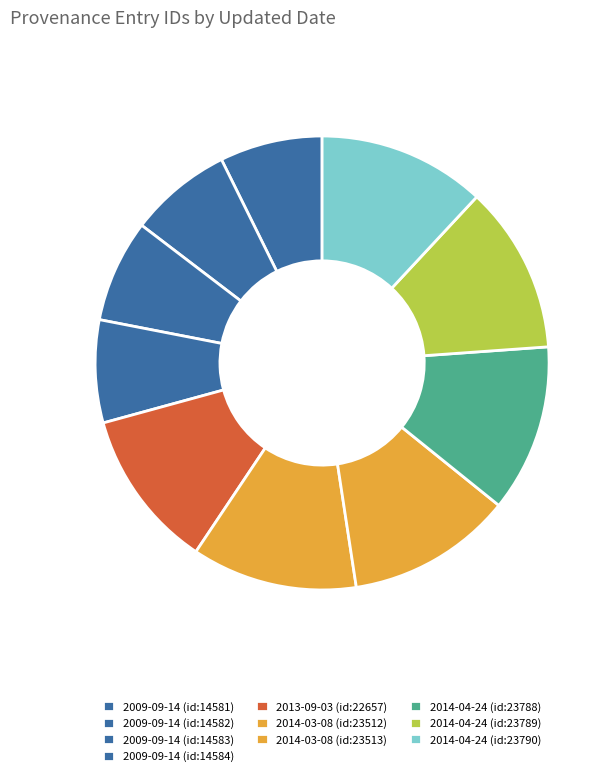

Does any single category account for the majority?

No